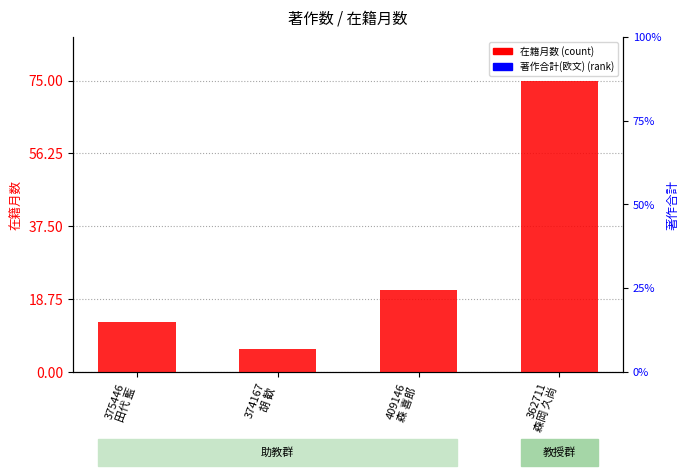

Does the chart contain stacked bars?

No